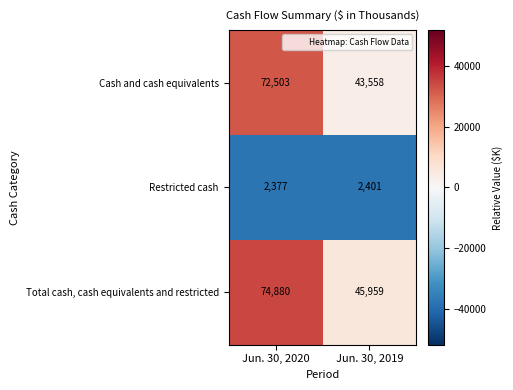

What is the approximate value of Total cash, cash equivalents and restricted at Jun. 30, 2019, to the nearest 100?

46000